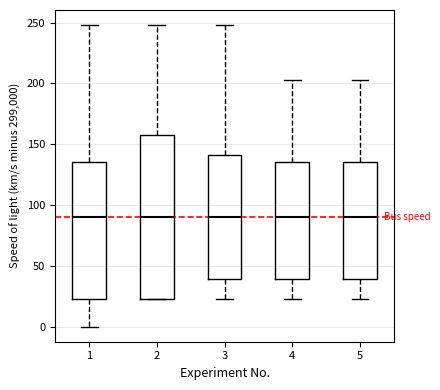

Comparing the boxes themselves (not the whiskers), which one is the tallest?

2